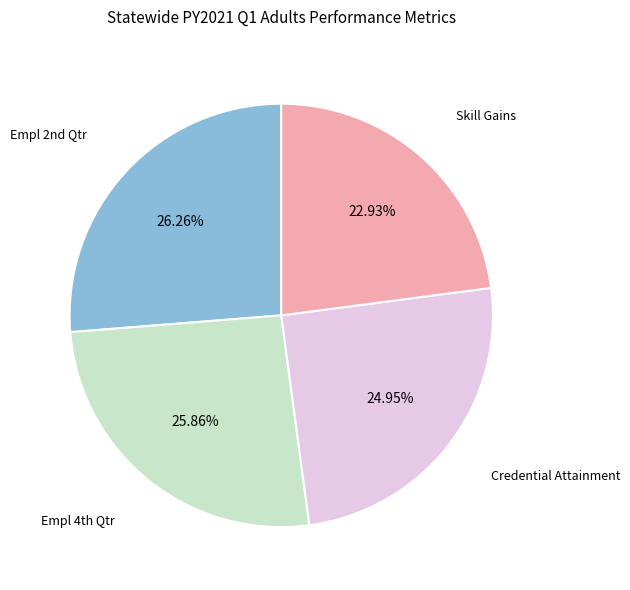

Is there a majority slice in this chart?

No